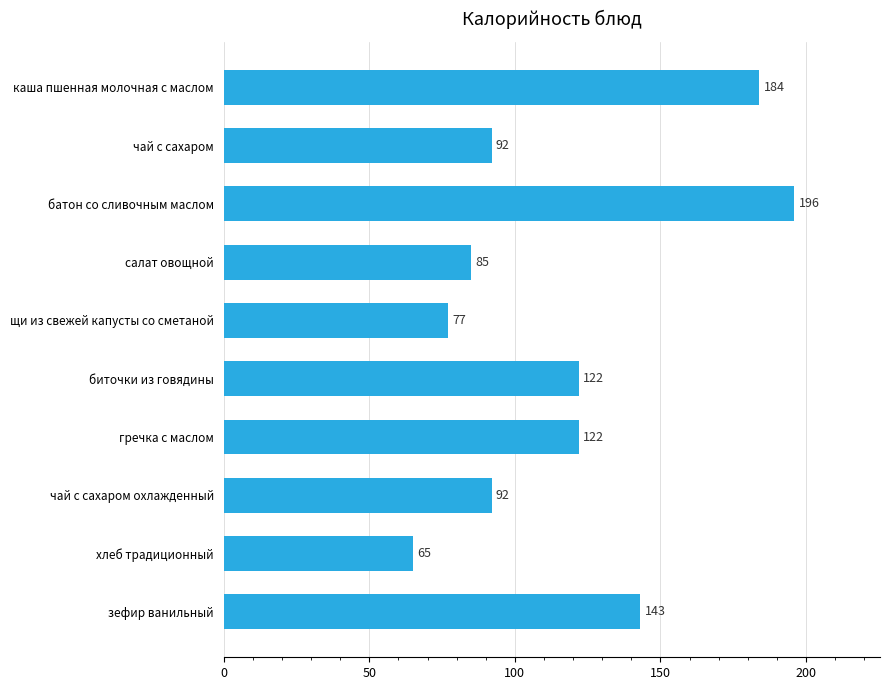

Read the value at хлеб традиционный.

65